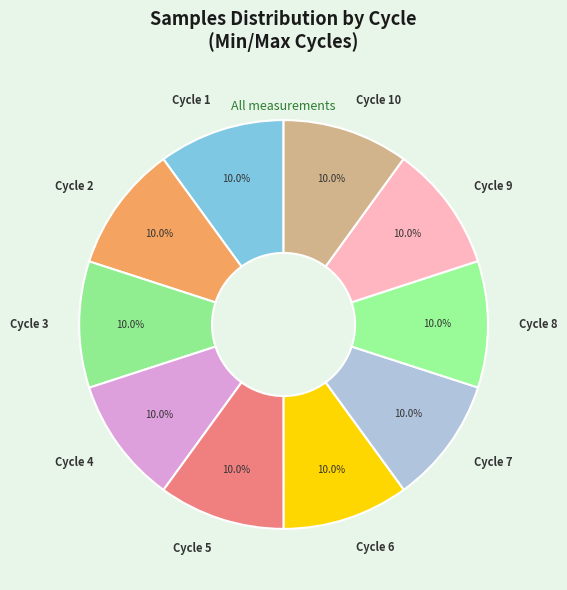

Combined, do Cycle 8 and Cycle 2 account for over 50%?

No